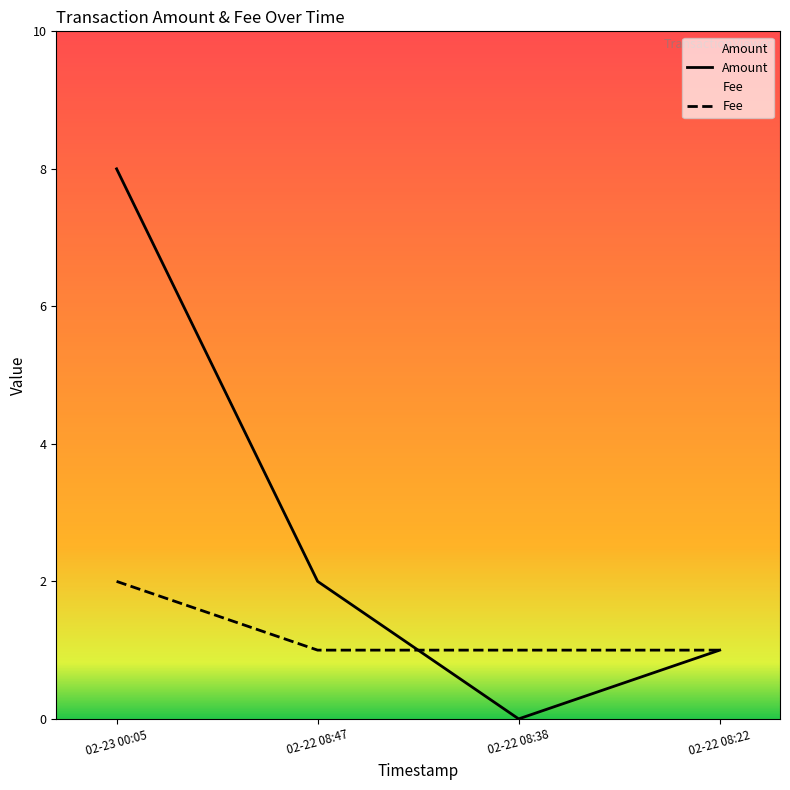

Rank the categories by Amount value from highest to lowest.

02-23 00:05, 02-22 08:47, 02-22 08:22, 02-22 08:38